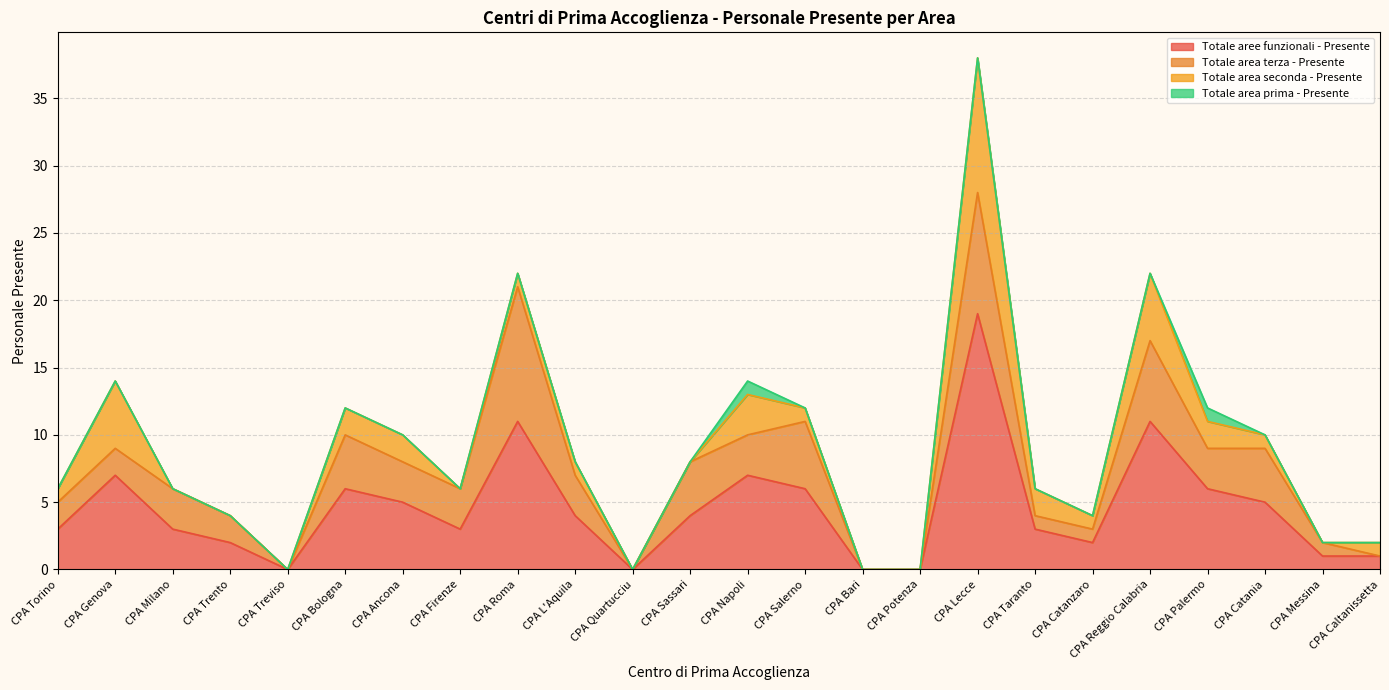

The value of Totale area terza - Presente at CPA Messina is 1. True or false?

True